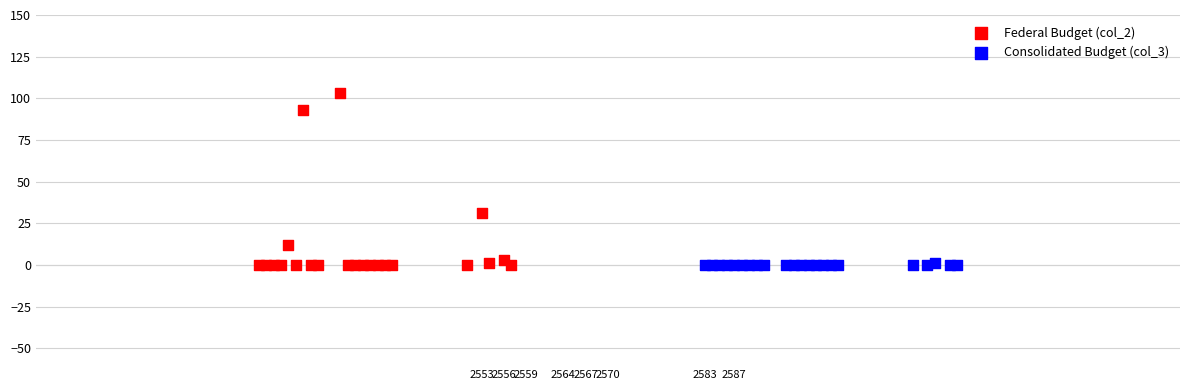

Which series contains the highest Y value?

Federal Budget (col_2)